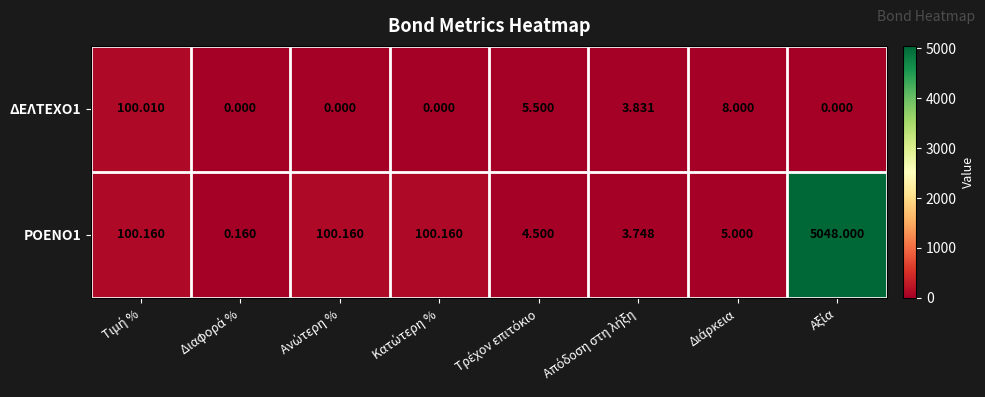

How many data points in ΔΕΛΤΕΧΟ1 are less than 3?

4